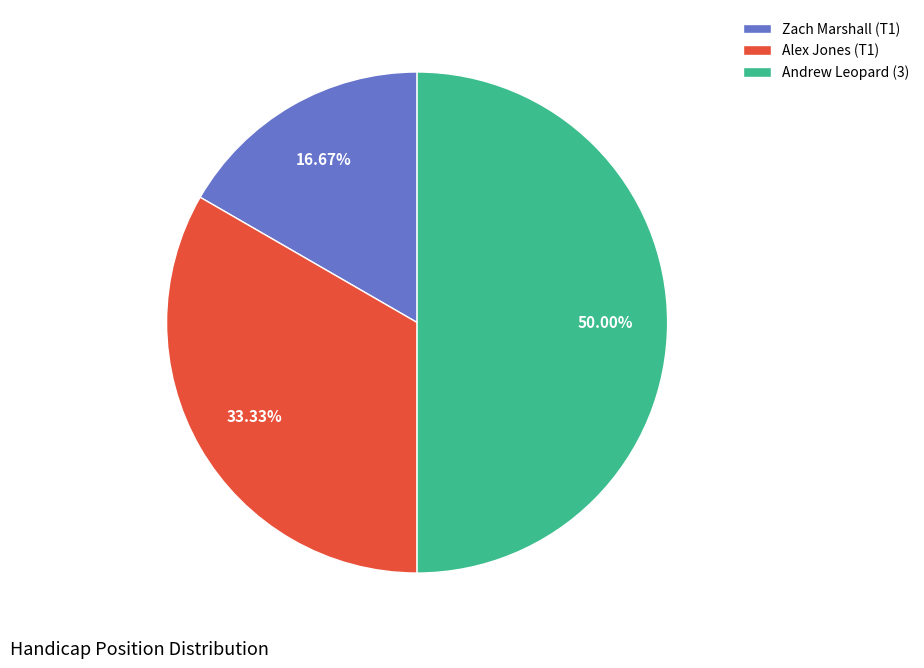

What percentage is the Andrew Leopard (3) slice, to the nearest percent?

50%